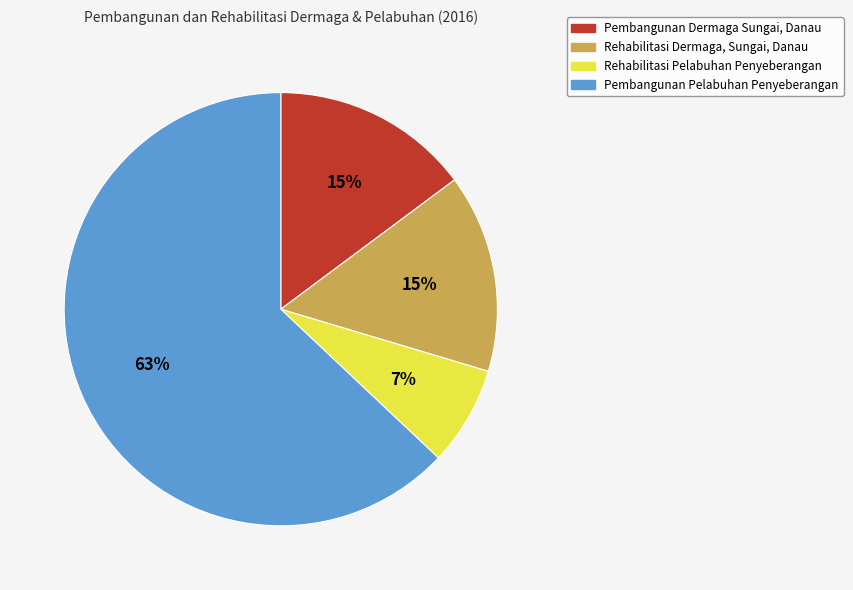

How many slices are in this pie chart?

4